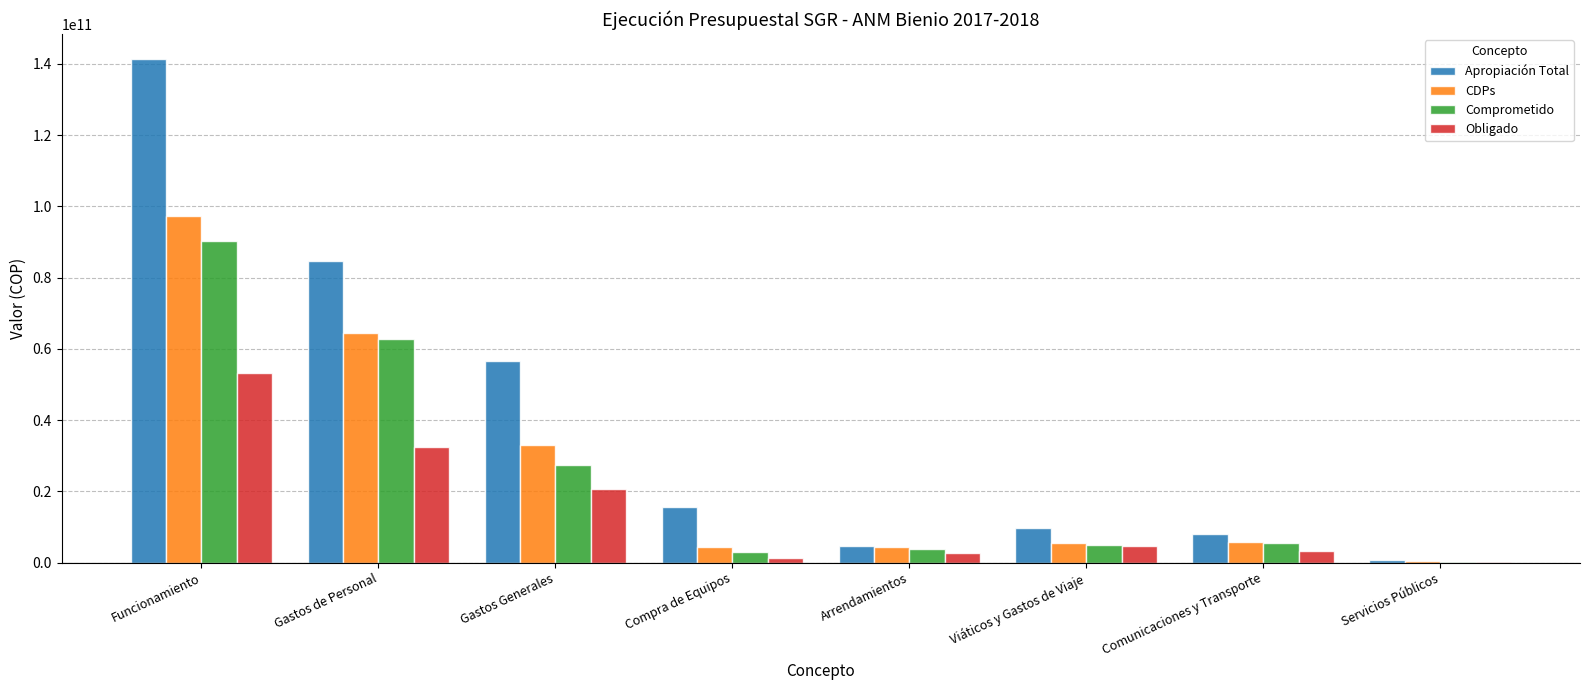

How many categories are shown in the chart?

8